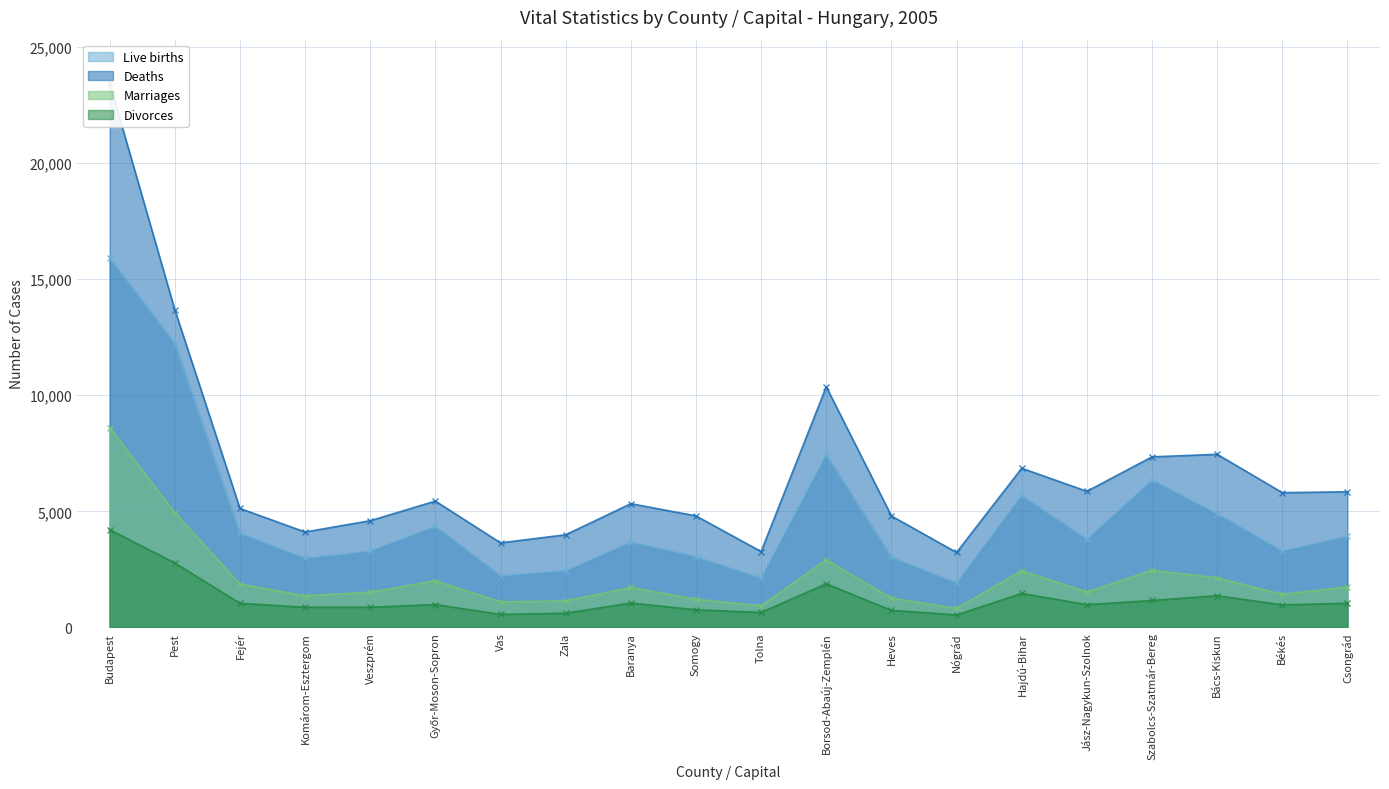

Read the Deaths value at Komárom-Esztergom.

4112